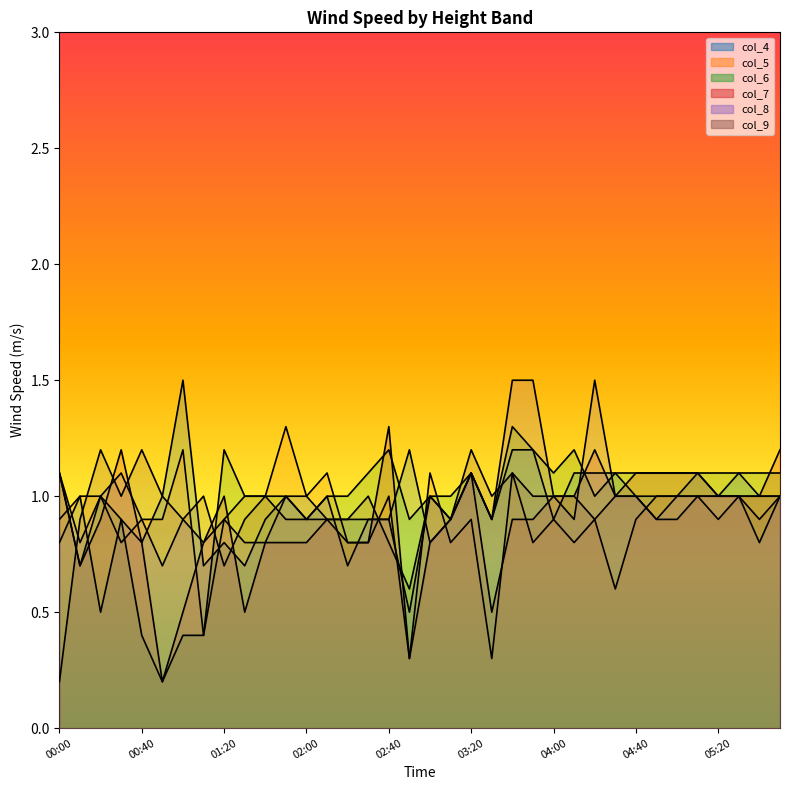

What is the label of the 13th point from the left?

02:00